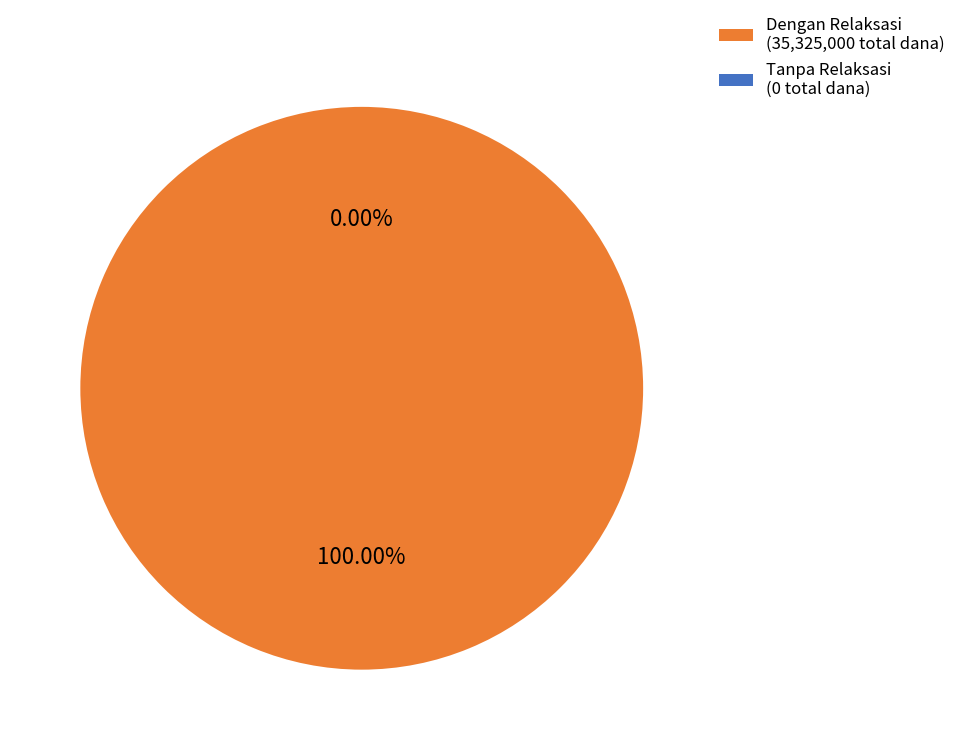

The SD INPRES BATUWINGKUNG slice represents 17% of the pie. True or false?

False